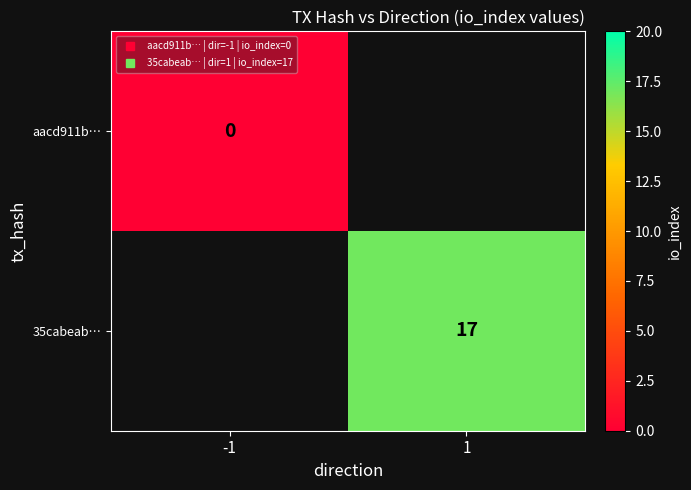

How many series are shown in this chart?

2